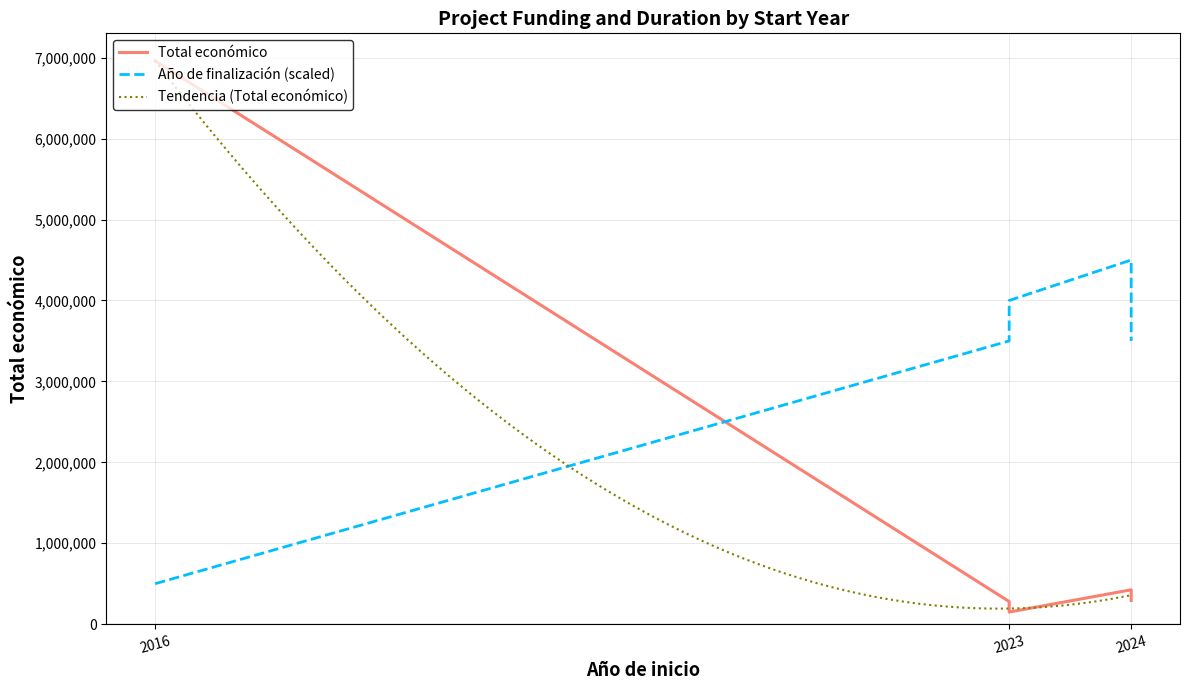

True or false: Año de finalización has more than 2 points higher than both neighbors.

False